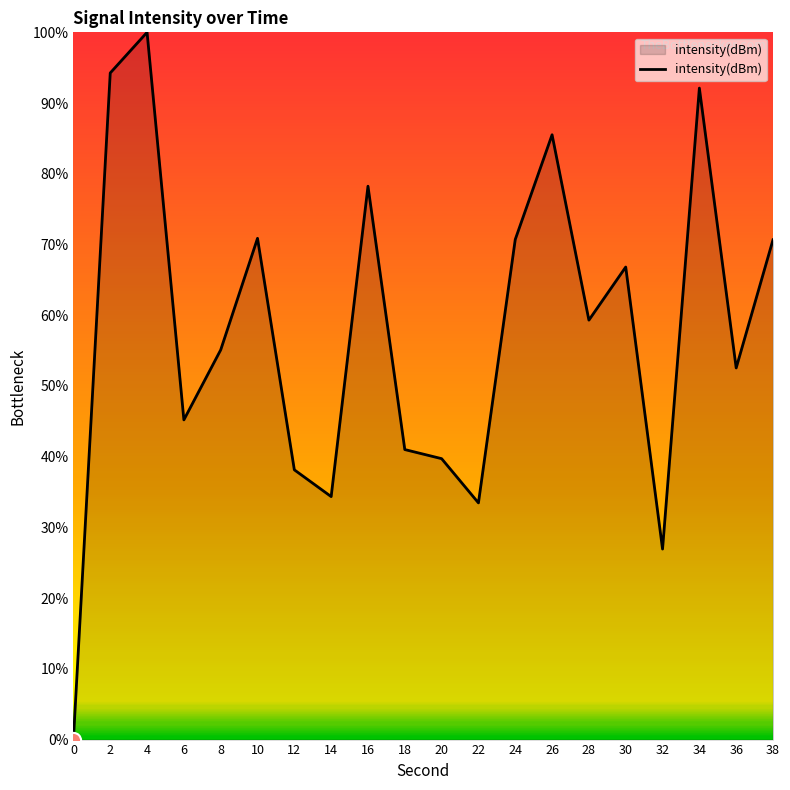

Which has a higher value, 34 or 32?

34